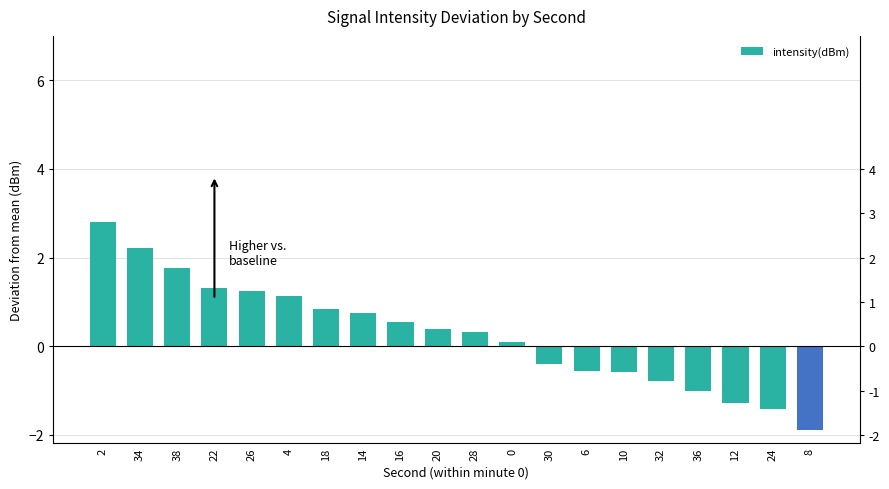

What is the sum of all values?

5.5